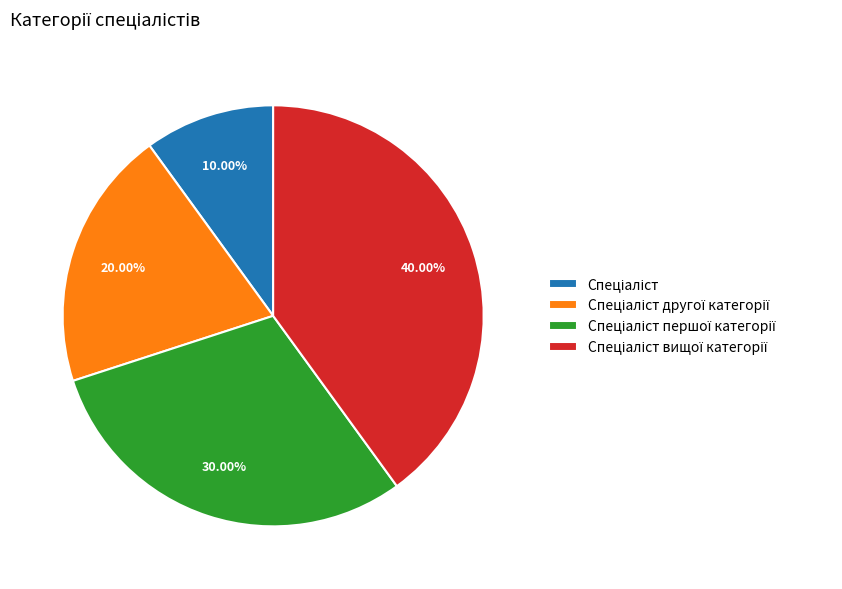

Does any single category account for the majority?

No